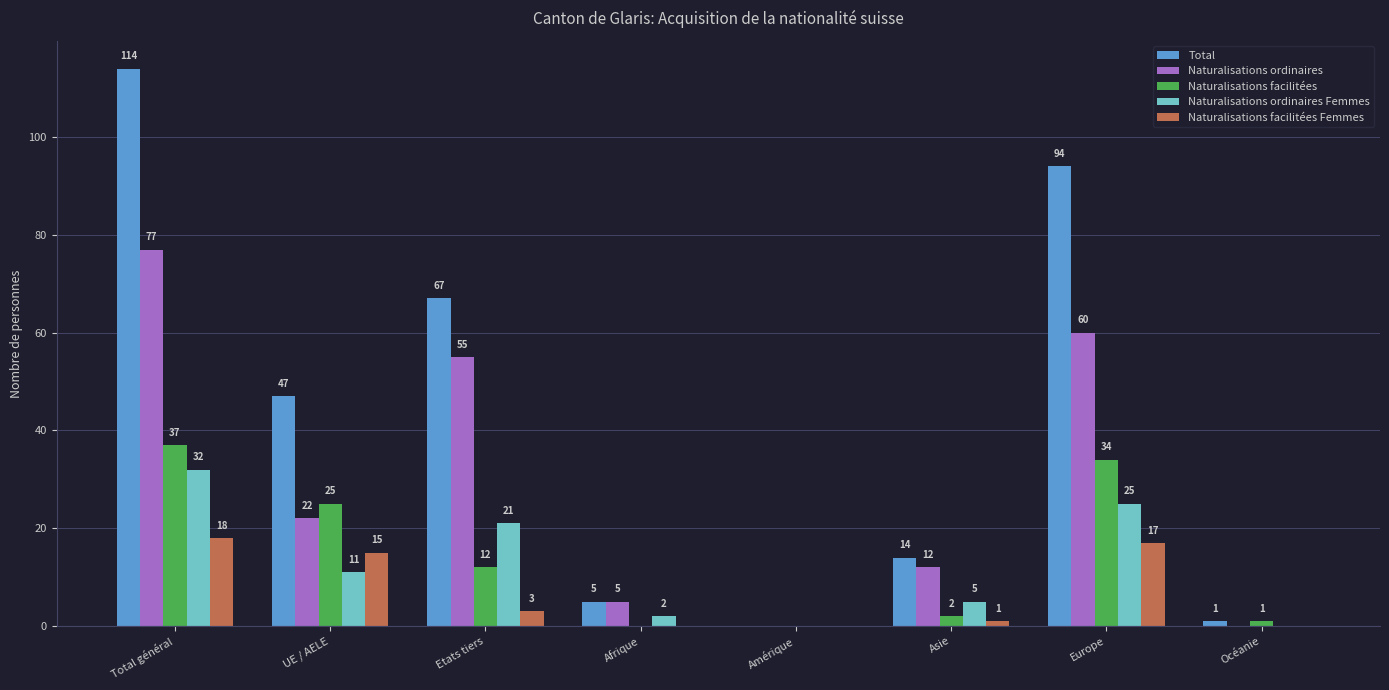

Is it true that Naturalisations facilitées Femmes equals 0 at Océanie?

True